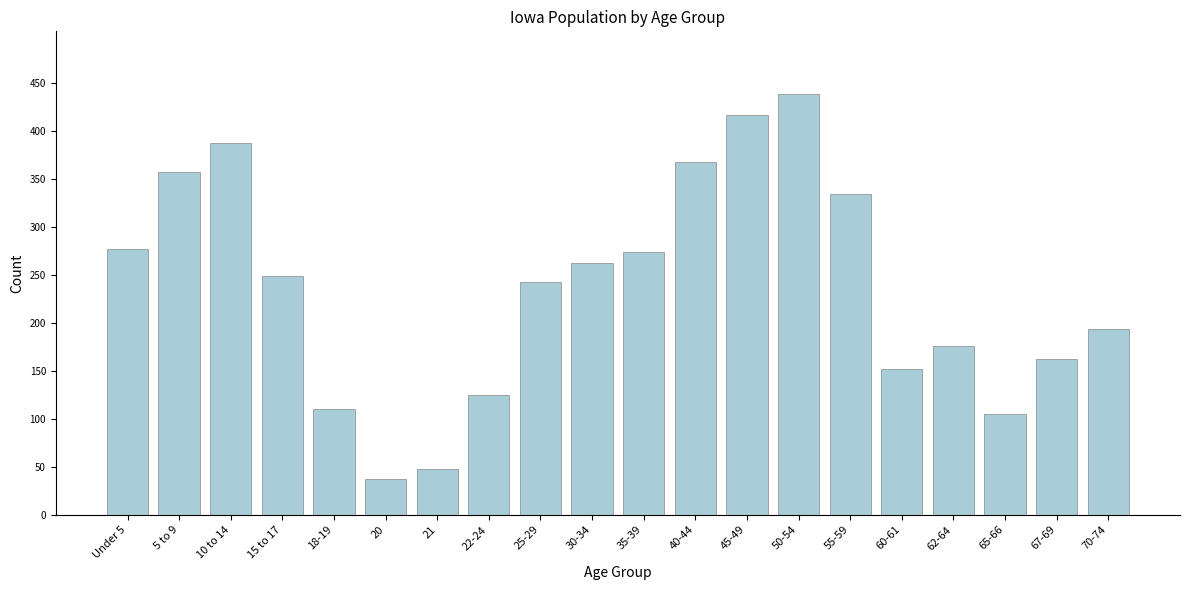

Reading left to right, extract all data points from this chart.

277	357	387	249	110	37	48	125	243	262	274	368	417	438	334	152	176	105	162	194